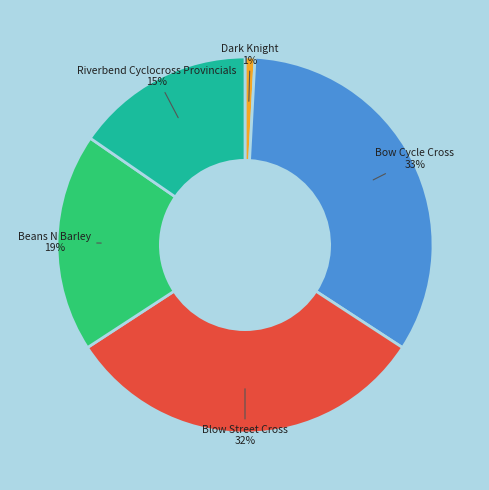

Does any single category account for the majority?

No